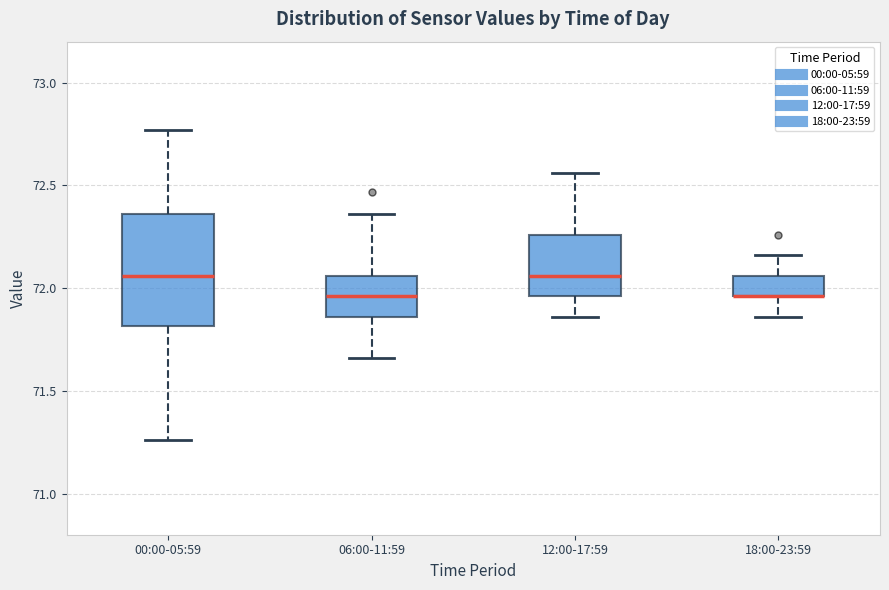

Comparing the boxes themselves (not the whiskers), which one is the tallest?

00:00-05:59